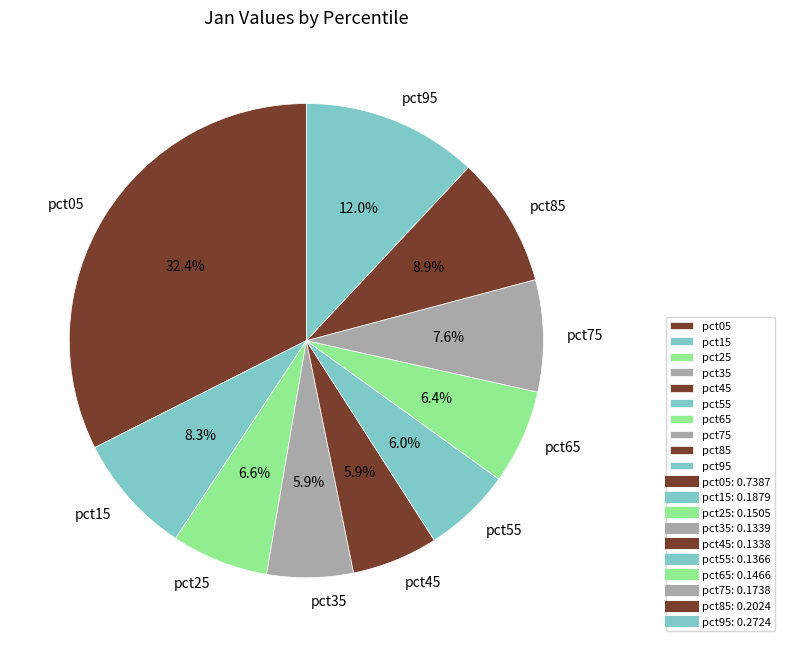

Is there a majority slice in this chart?

No